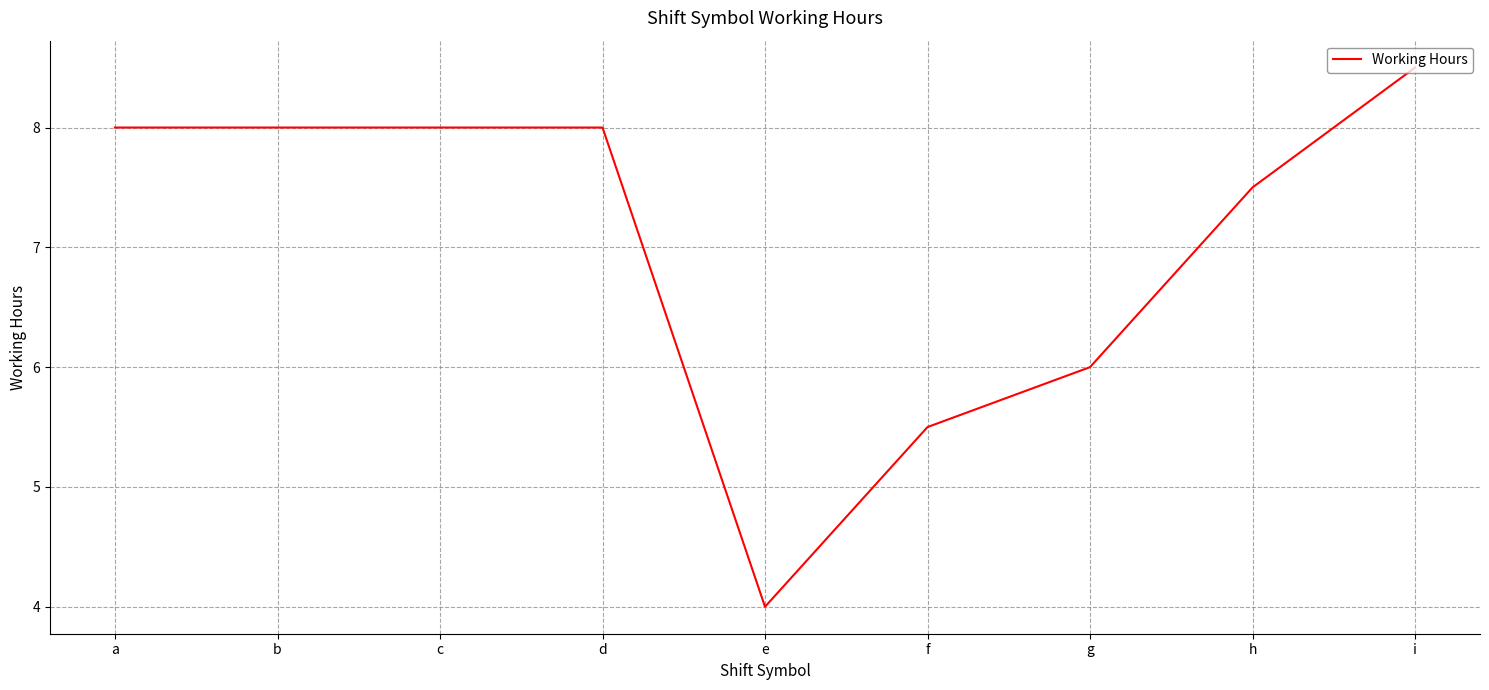

Which label corresponds to the largest value in the chart?

i